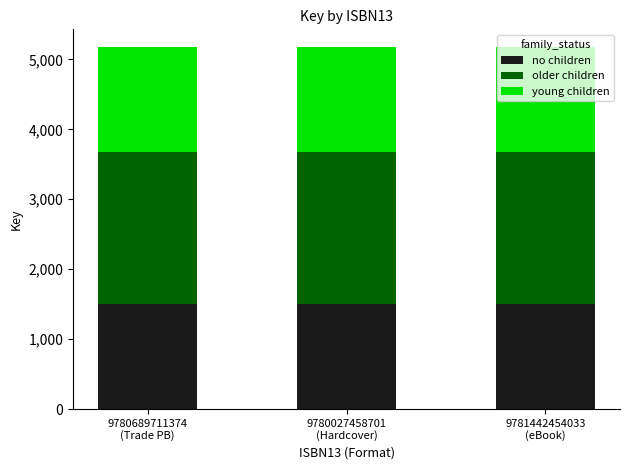

What is the maximum value for no children?

1500